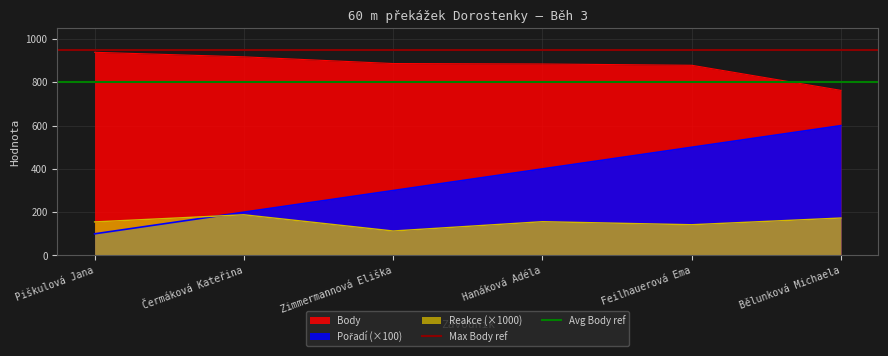

True or false: Avg Body ref has a value of 394 at Čermáková Kateřina.

False